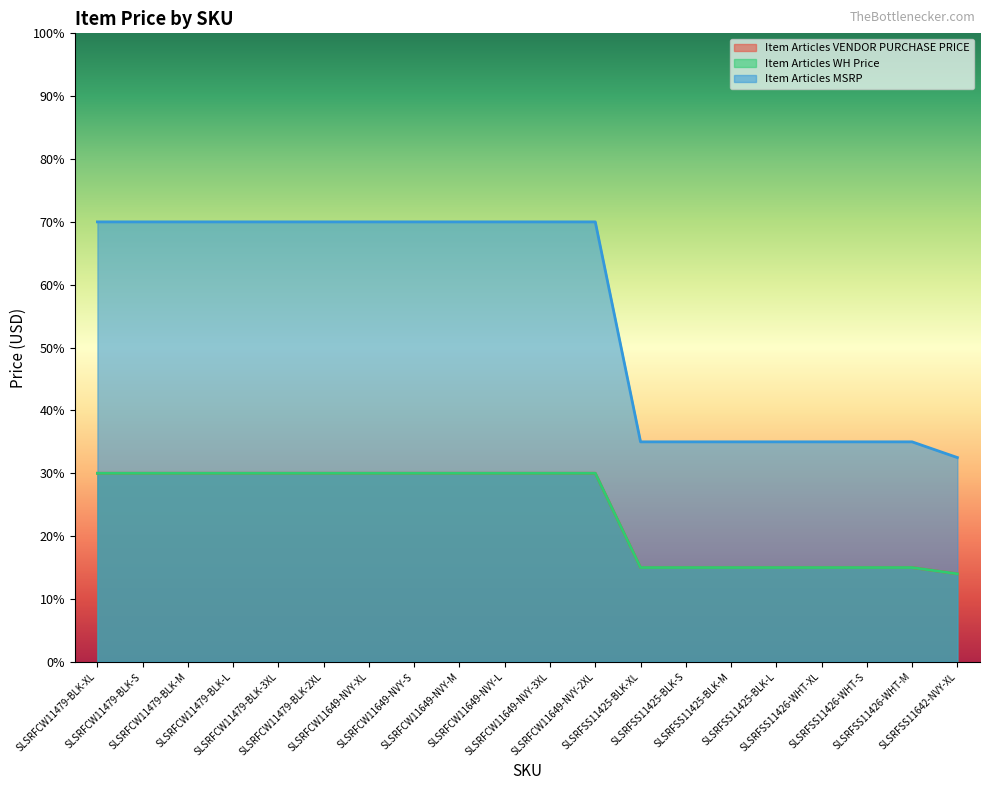

What is the label of the 3rd point from the left?

SLSRFCW11479-BLK-M